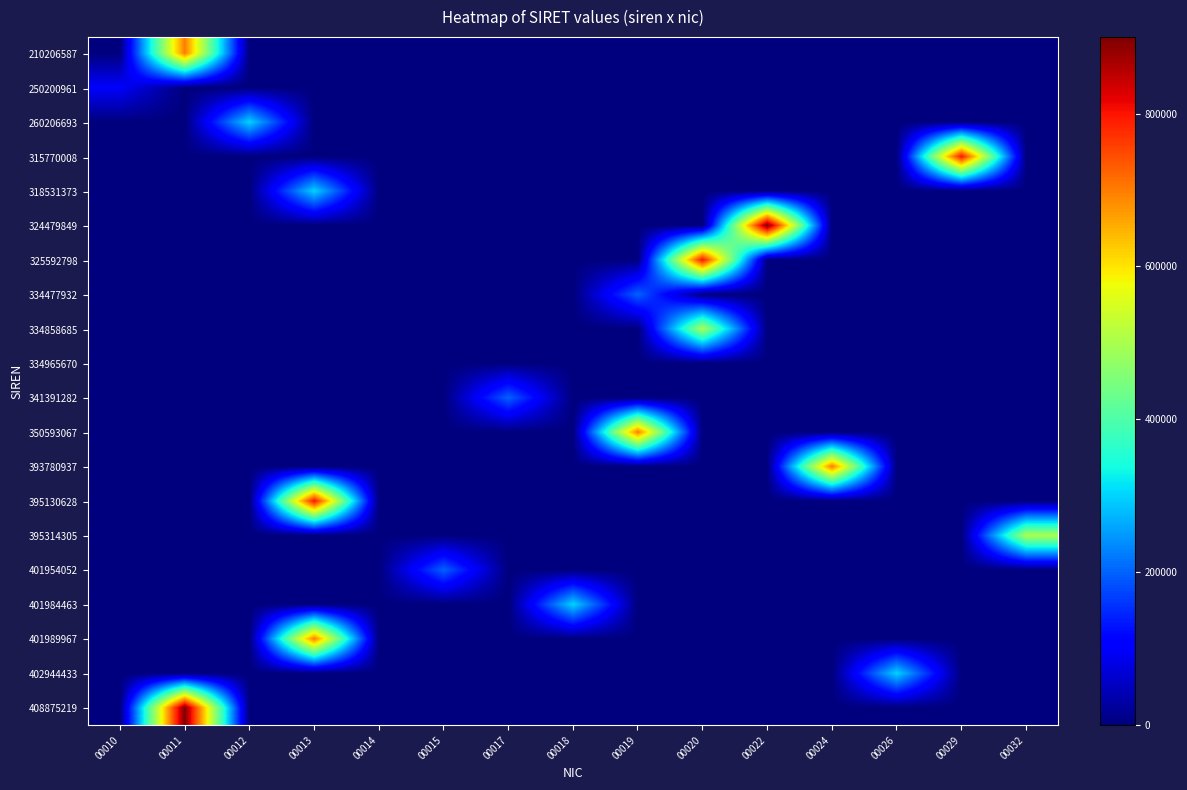

What is the difference between the highest and lowest values at 00011?

900011